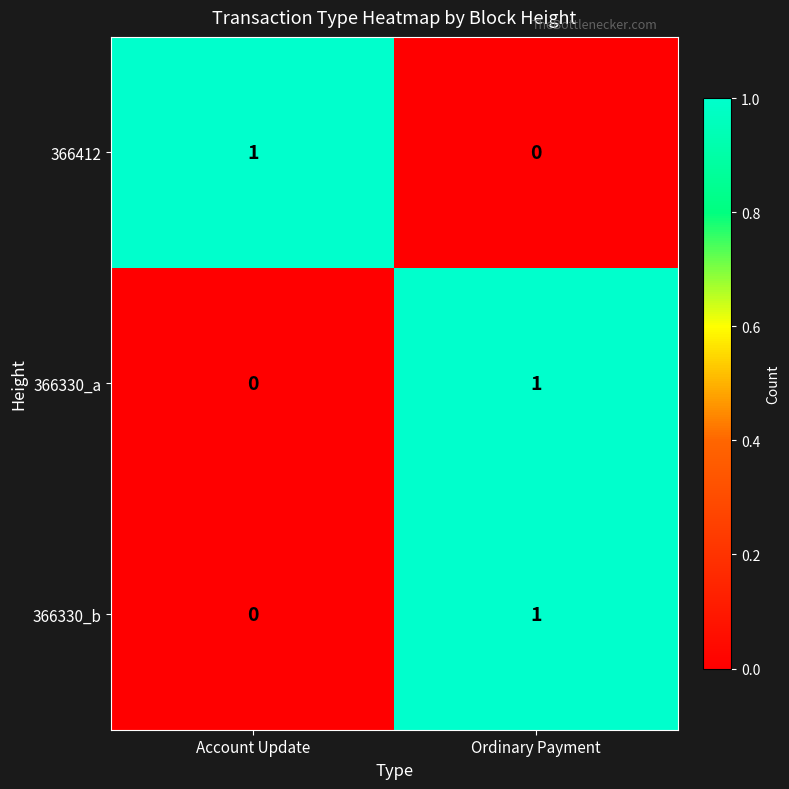

How many series are shown in this chart?

3